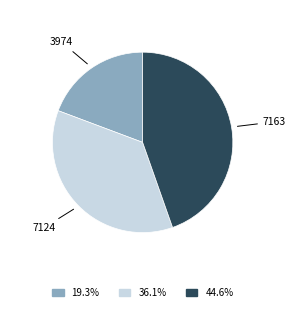

Combined, do 7163 and 7124 account for over 50%?

Yes